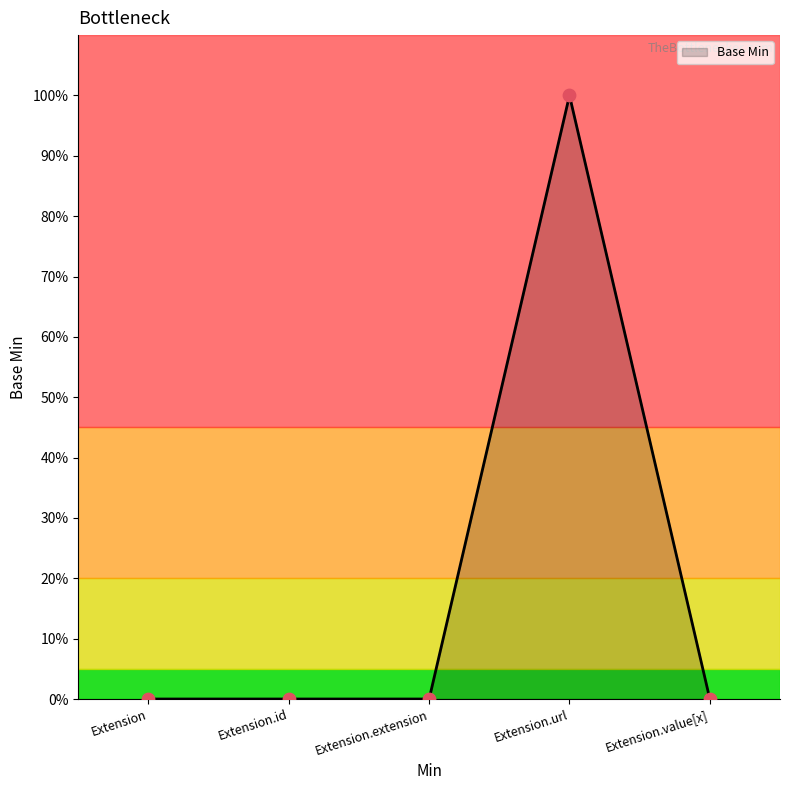

Between Extension.id and Extension.value[x], which is larger?

Extension.id